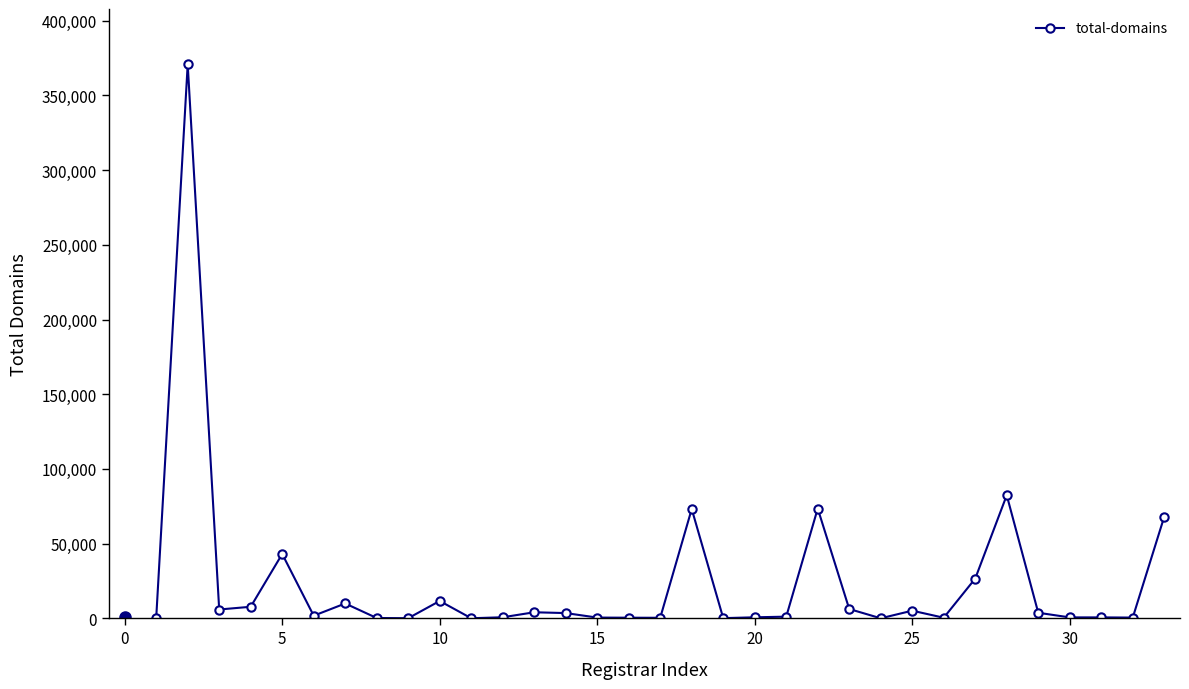

What is the average value?

24339